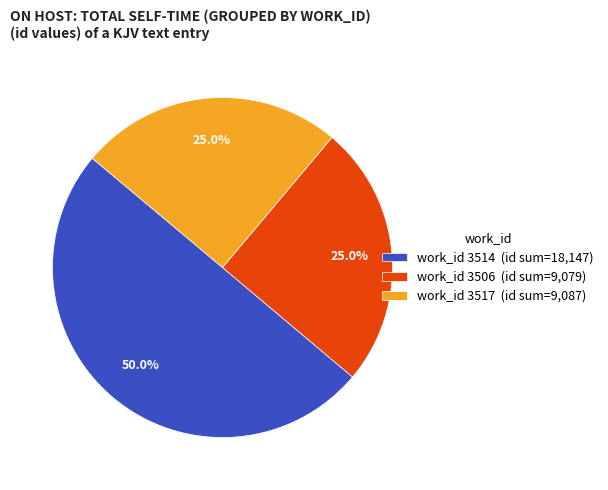

Which category has the biggest portion of the pie?

work_id 3514 (id sum=18,147)